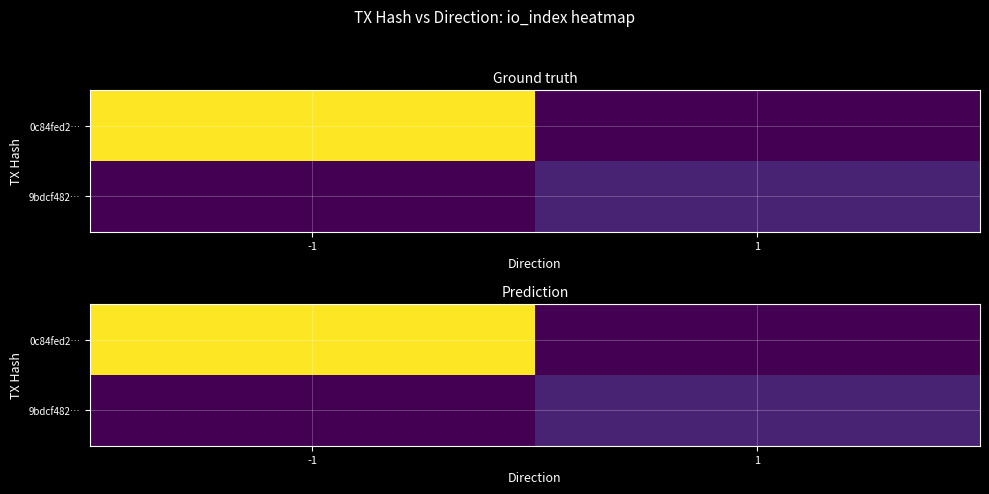

At how many categories does at least one series exceed 45?

1